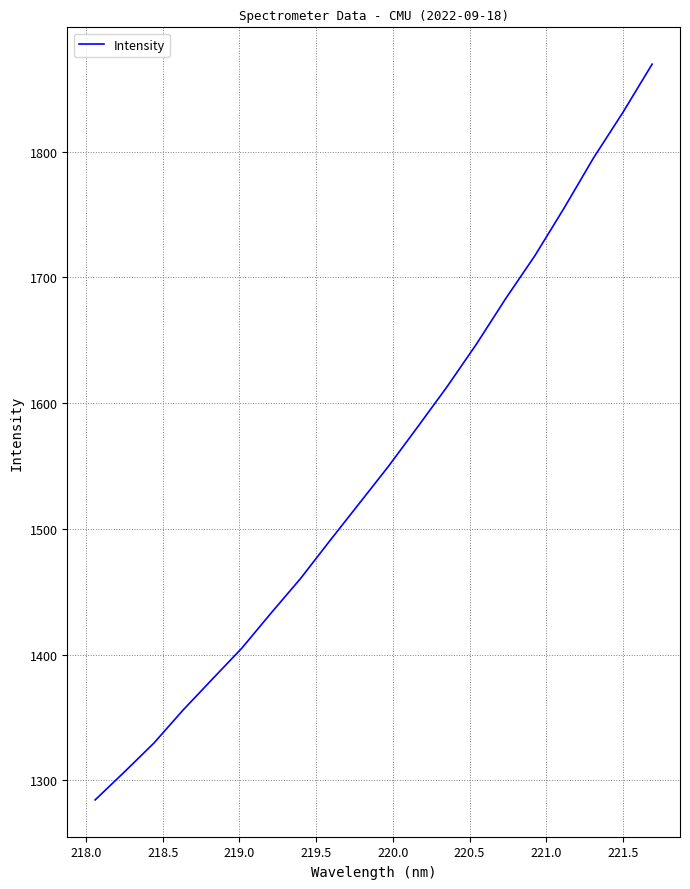

Reading left to right, what are all the values shown in this chart?

1284.5	1306.8	1329.6	1356.0	1380.7	1405.2	1433.1	1460.5	1490.5	1520.1	1549.7	1581.1	1613.0	1646.8	1683.0	1717.3	1755.3	1794.9	1831.0	1869.5